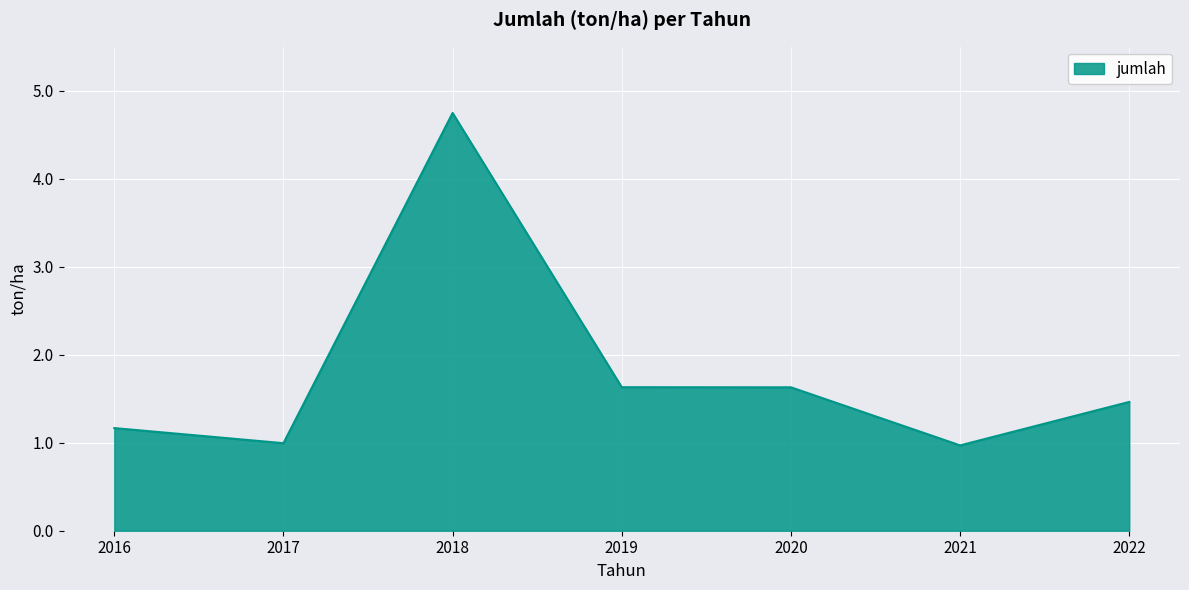

Read the value at 2020.

1.6